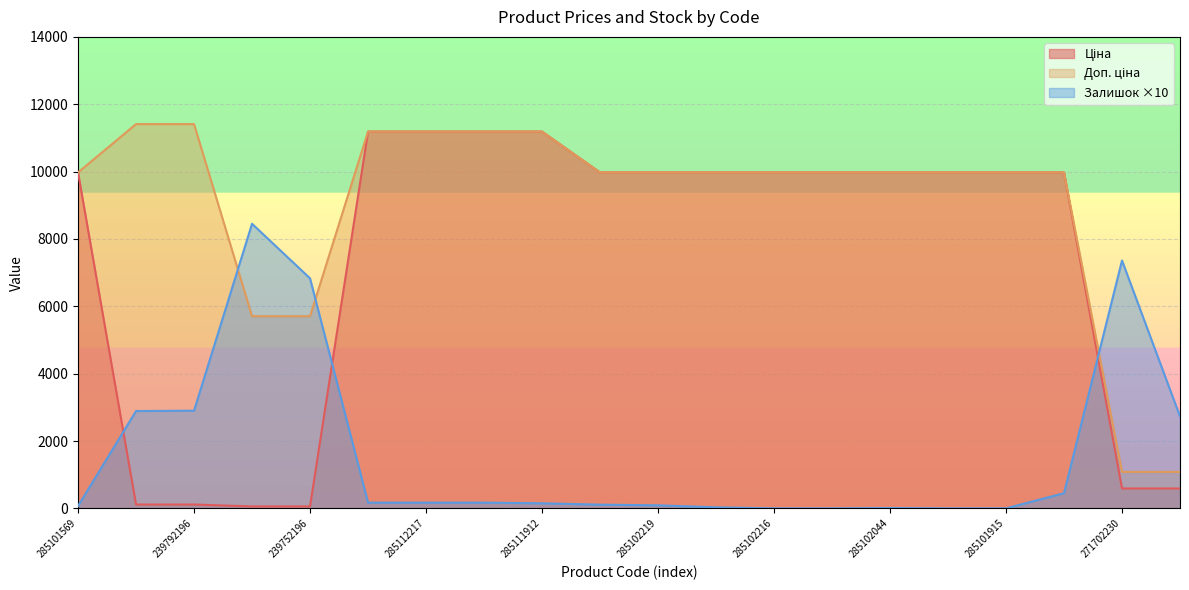

What value does the Ціна series have at 285112217?

11188.2